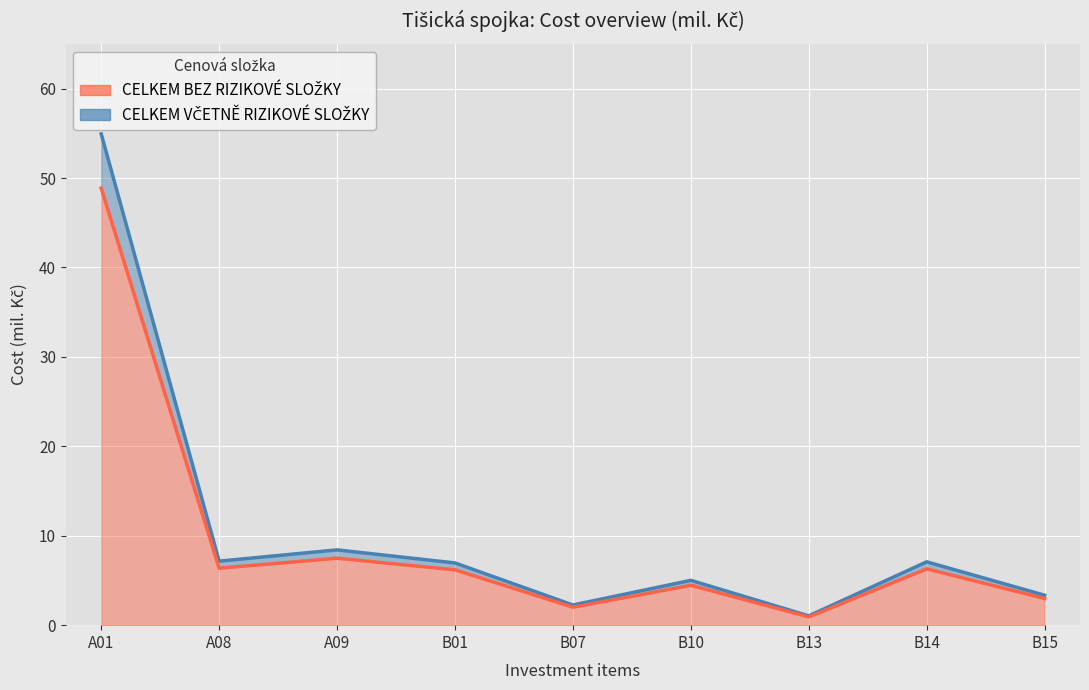

At which label does mil_Kc_base reach its peak?

A01